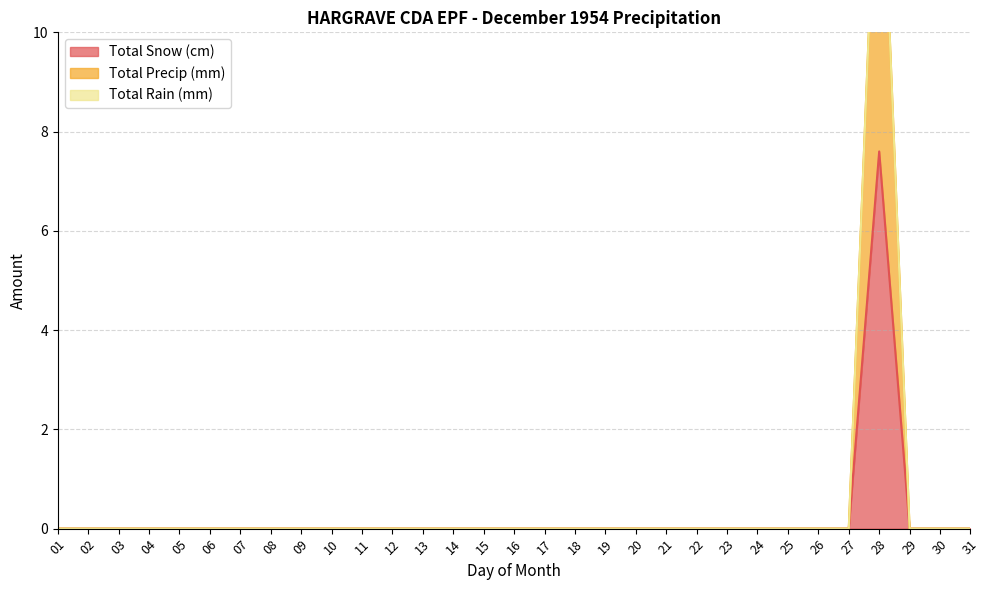

True or false: Total Snow (cm) and Total Precip (mm) cross at least once.

False